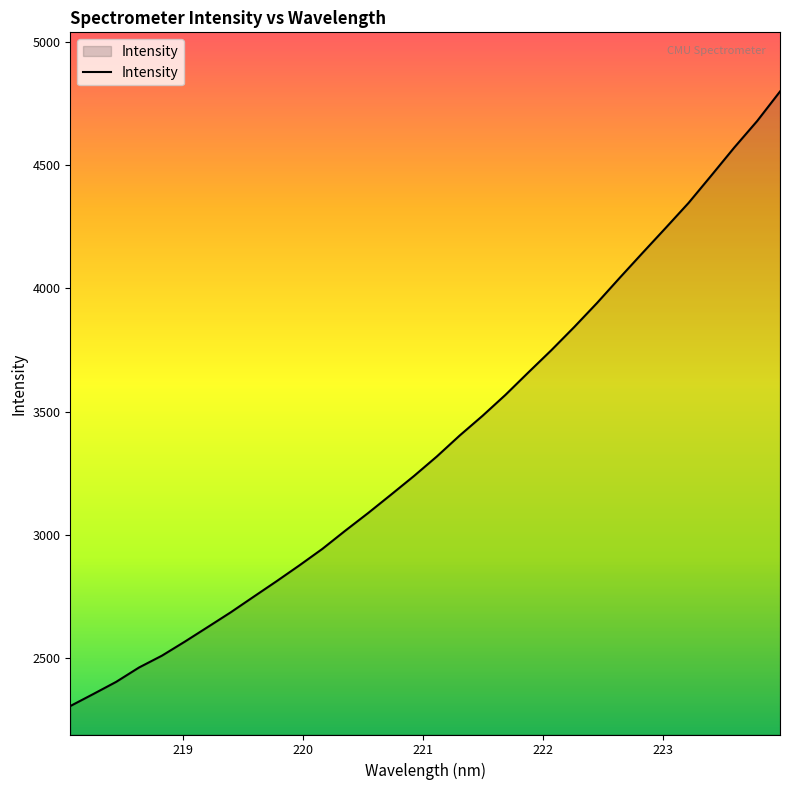

What is the greatest value displayed?

4797.9